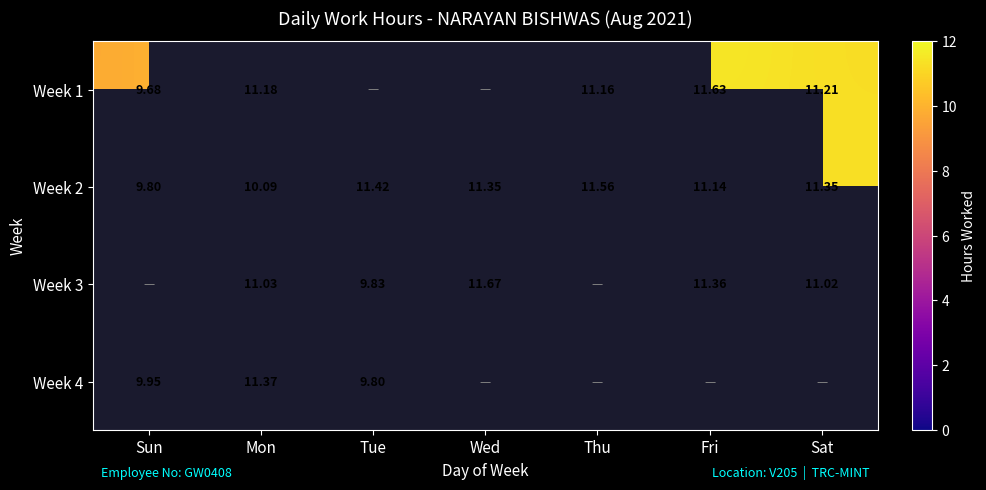

Where is Week 2 nearest to the value 10?

Mon